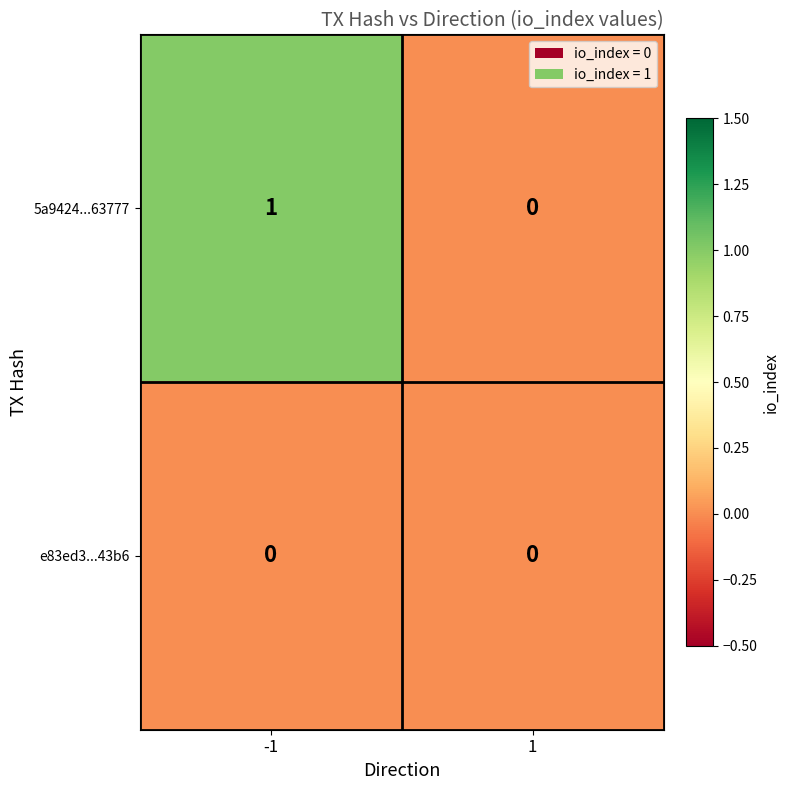

Rank the series by their average value, from highest to lowest.

5a9424...63777, e83ed3...43b6